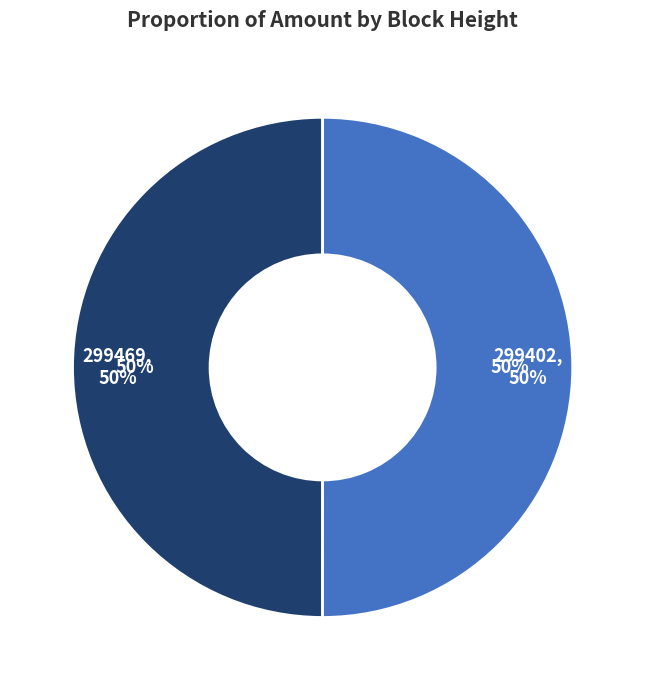

Between 299469 and 299402, which is larger?

299402